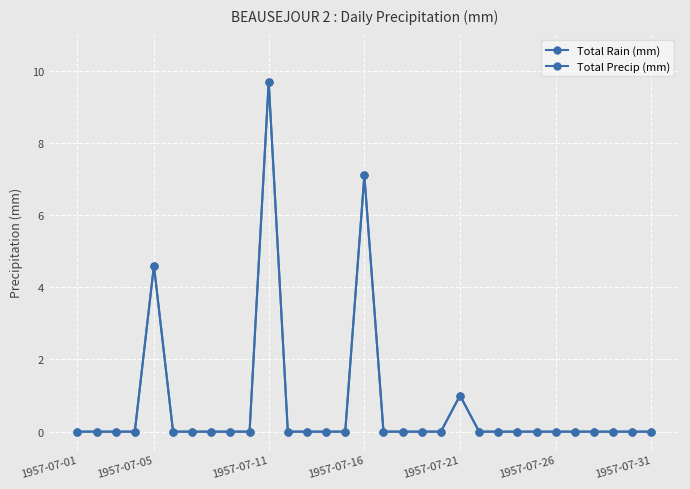

Is this an area chart (filled region under the line)?

No